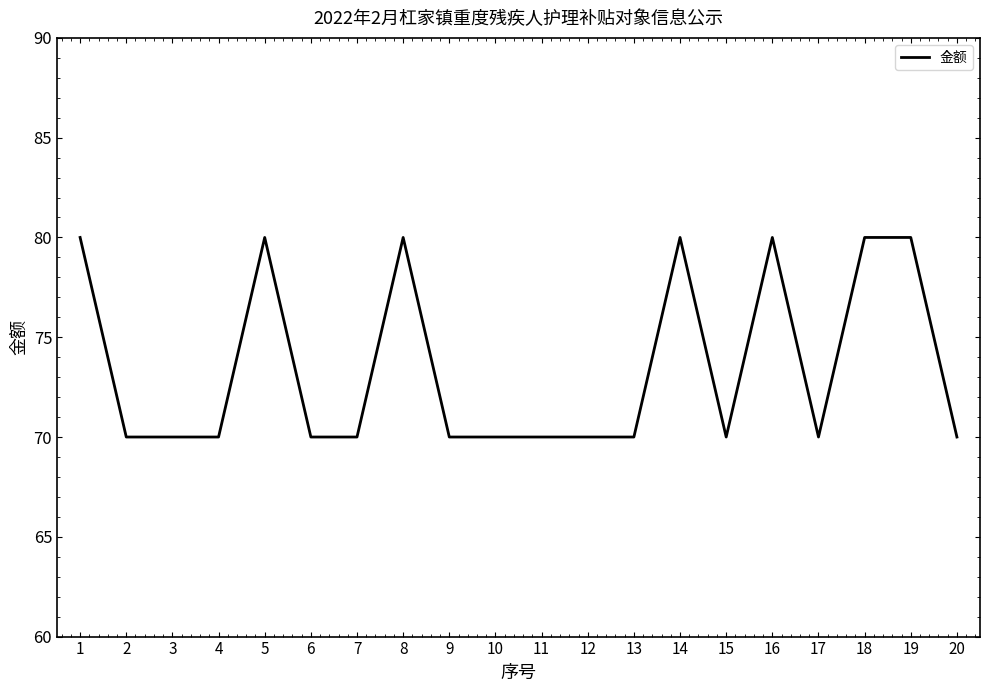

Count the number of data series in this chart.

1